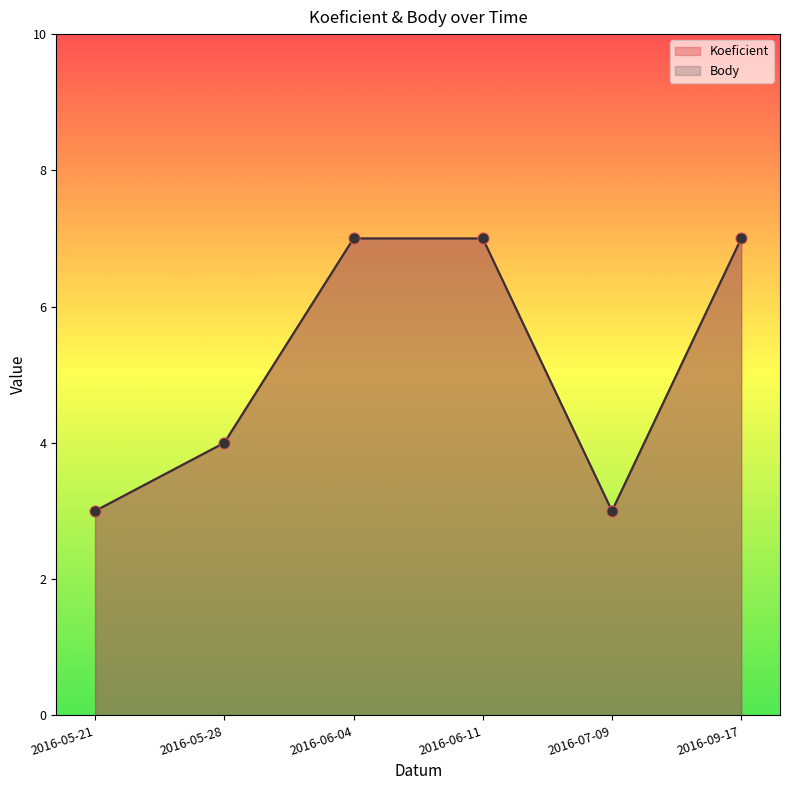

At which category is the sum across all series the highest?

2016-06-04